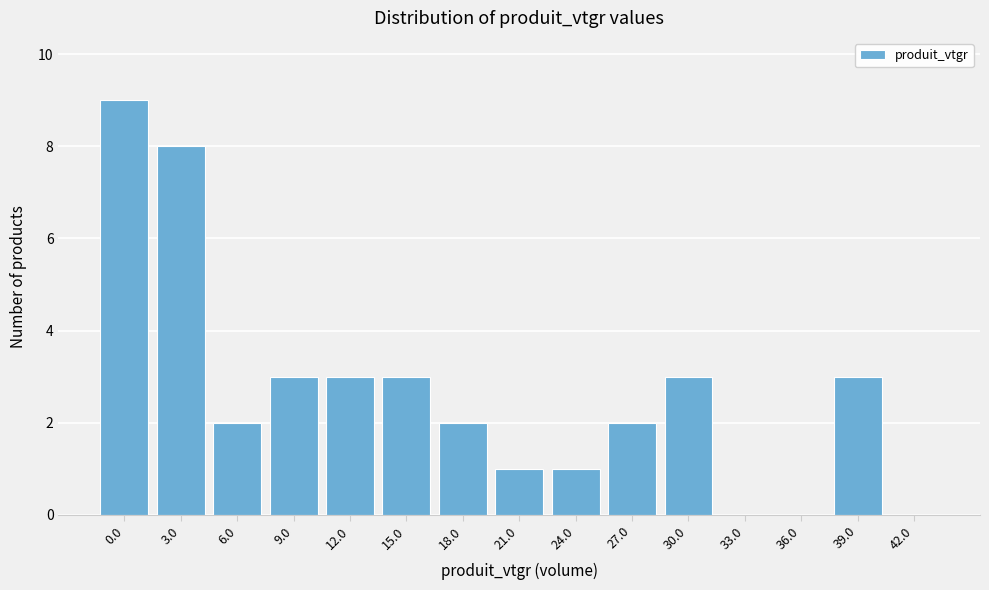

Reading right to left, extract all data points from this chart.

42.0=0	39.0=3	36.0=0	33.0=0	30.0=3	27.0=2	24.0=1	21.0=1	18.0=2	15.0=3	12.0=3	9.0=3	6.0=2	3.0=8	0.0=9